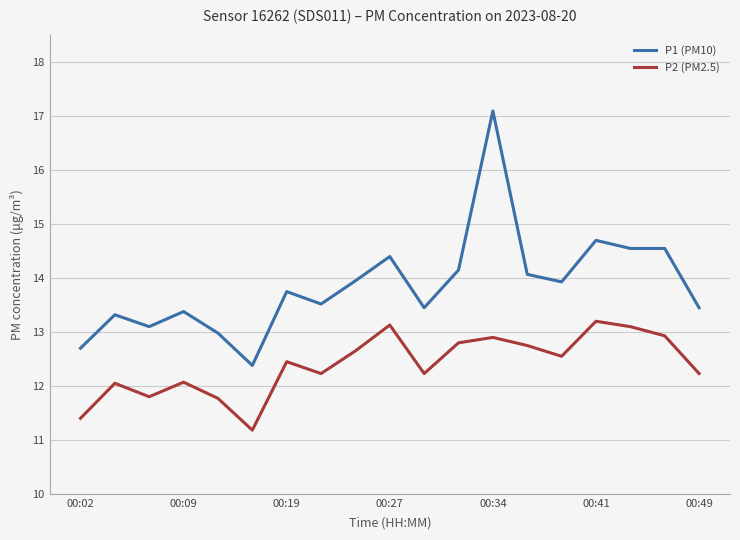

Rank the series by their average value, from highest to lowest.

P1 (PM10), P2 (PM2.5)